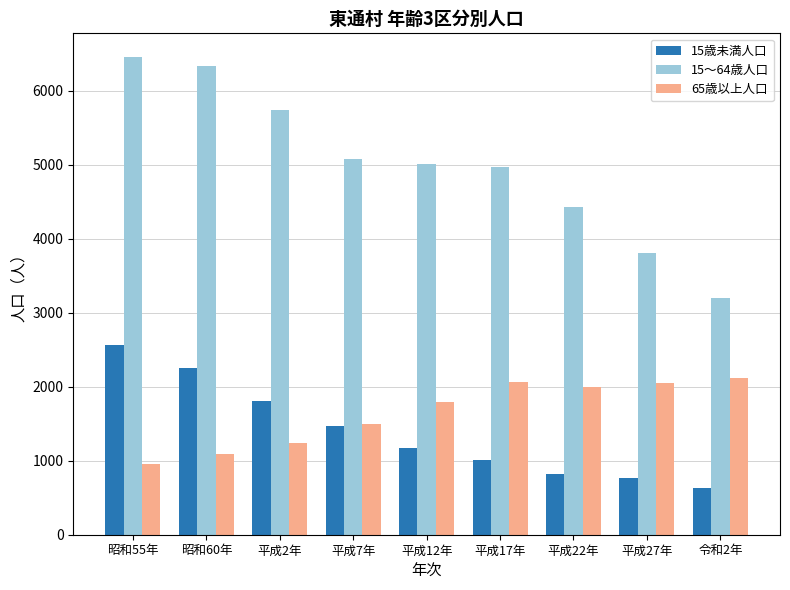

The value of 15～64歳人口 at 平成12年 is 7291. True or false?

False